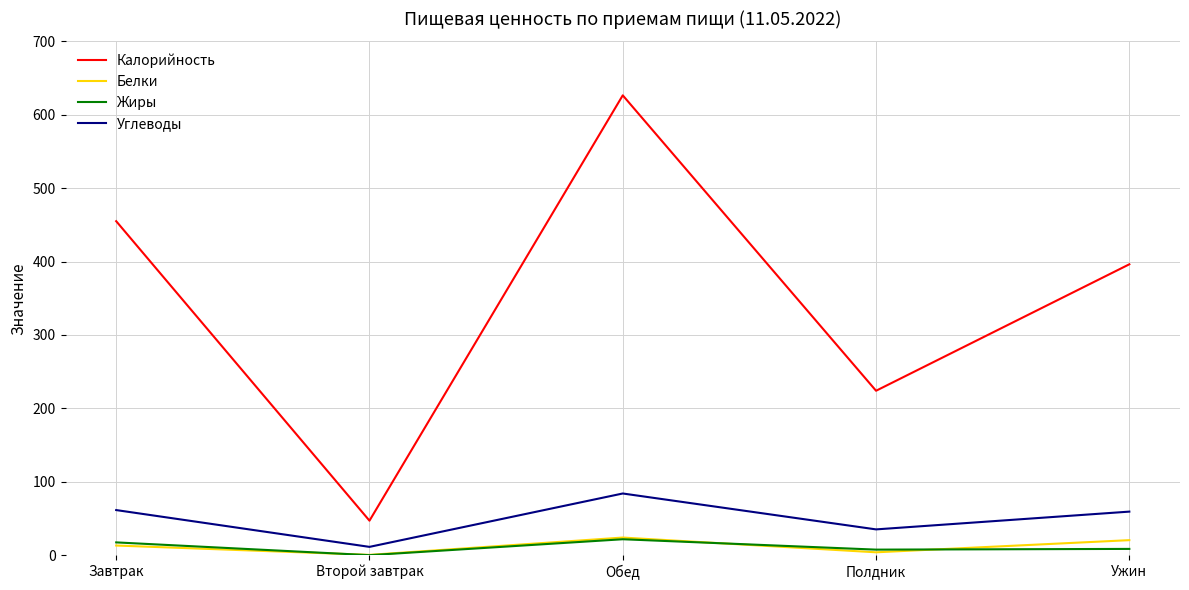

Which series has the largest range (max minus min)?

Калорийность